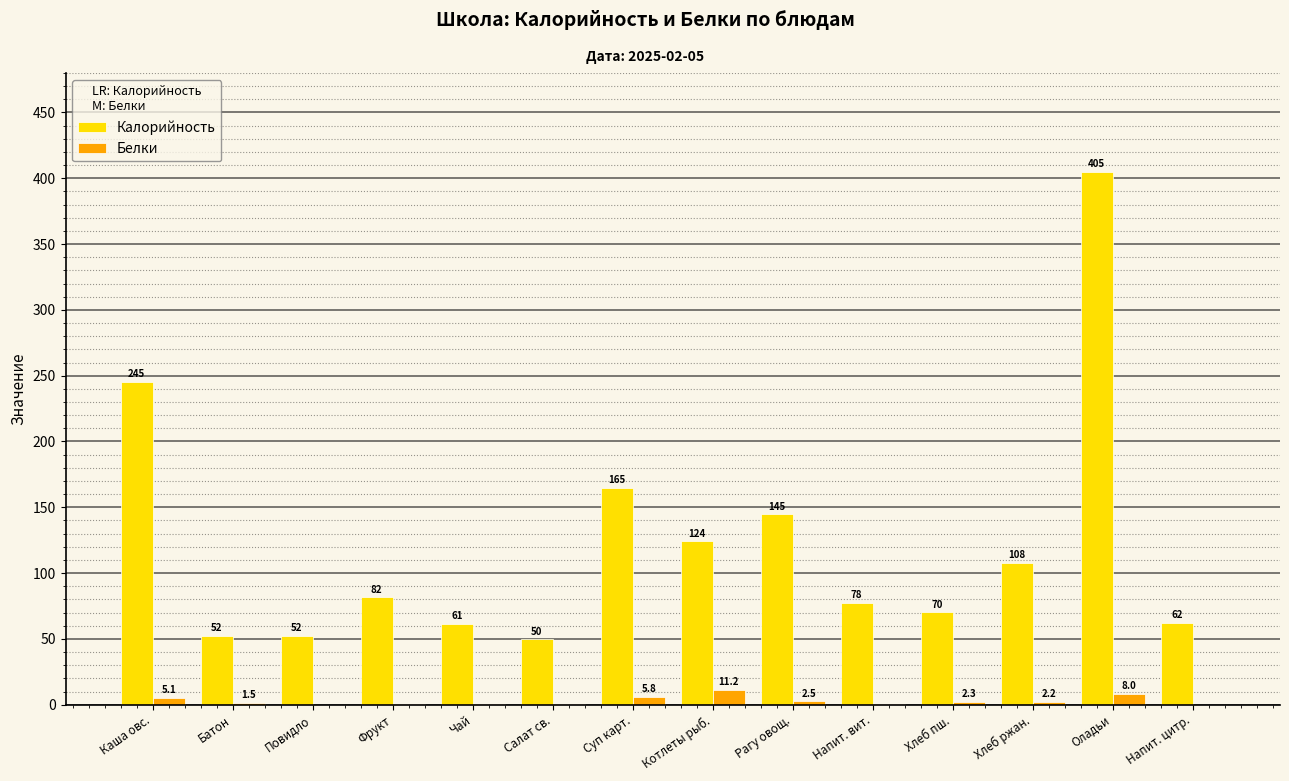

The Калорийность series shows 103.4 at Чай. True or false?

False